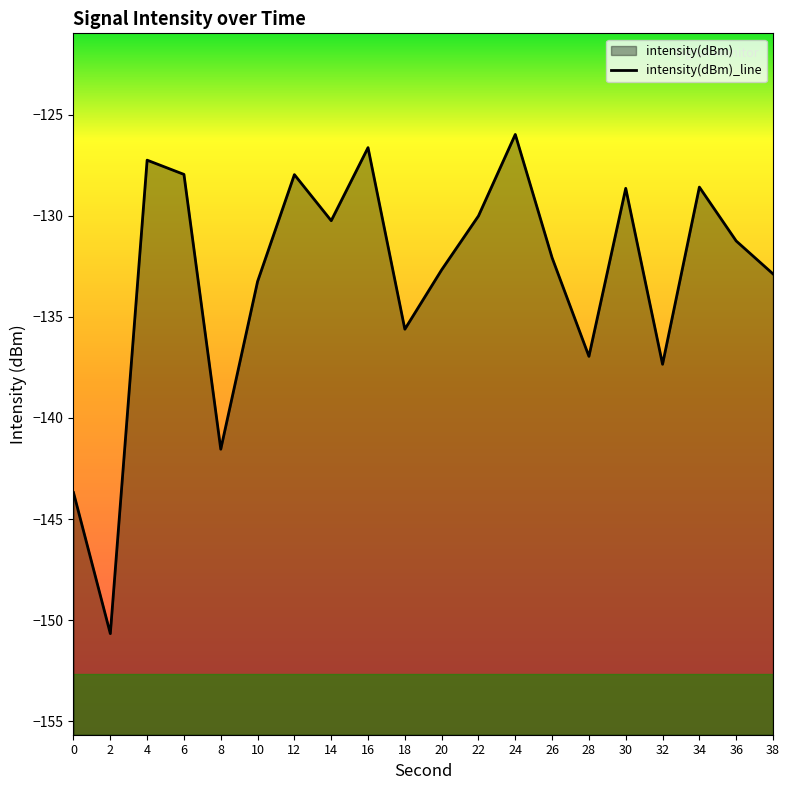

Which label corresponds to the smallest value in the chart?

2